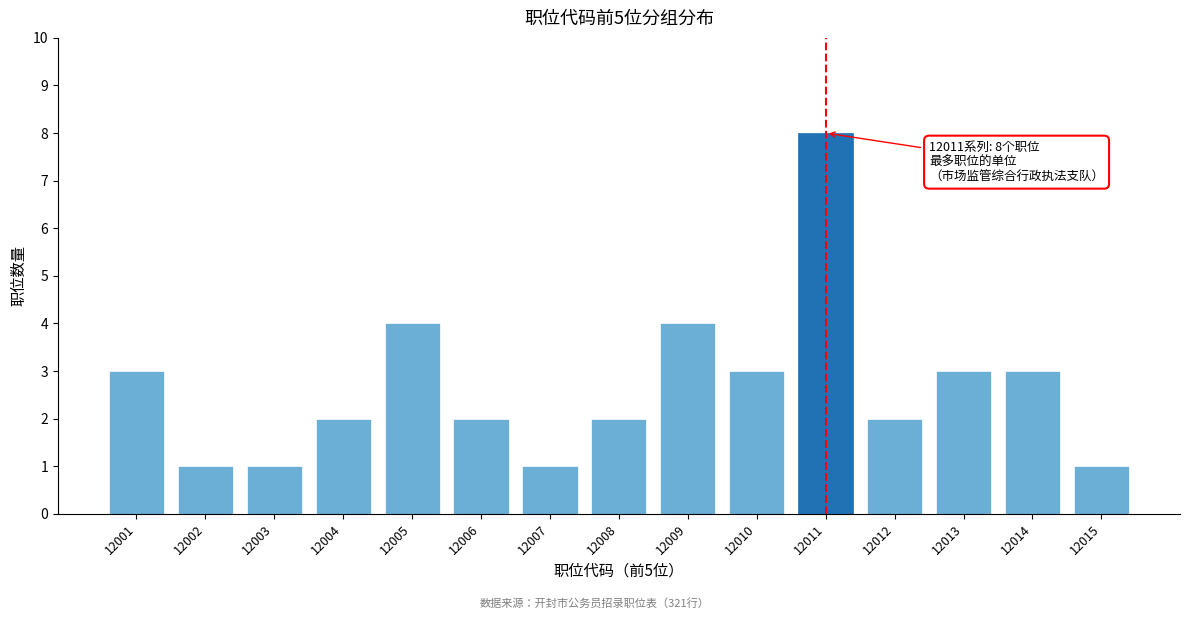

Reading left to right, list all the values displayed in this chart.

12001=3	12002=1	12003=1	12004=2	12005=4	12006=2	12007=1	12008=2	12009=4	12010=3	12011=8	12012=2	12013=3	12014=3	12015=1